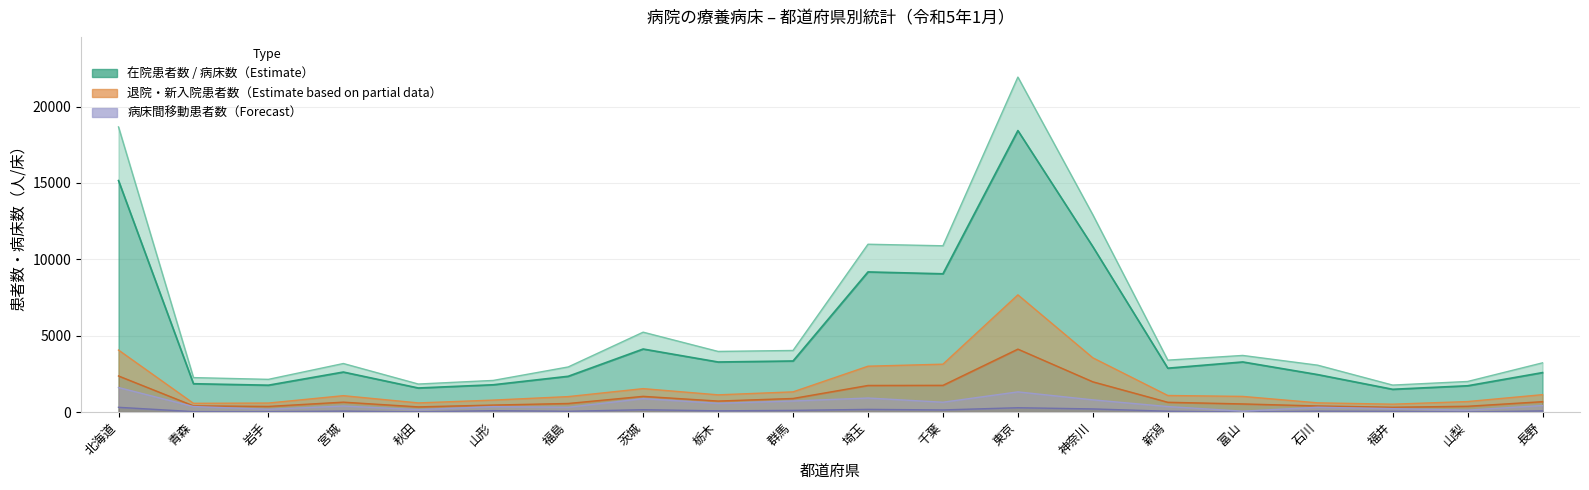

Rank the categories by 月末在院患者数 value from highest to lowest.

東京, 北海道, 神奈川, 埼玉, 千葉, 茨城, 群馬, 富山, 栃木, 新潟, 宮城, 長野, 石川, 福島, 青森, 山形, 岩手, 山梨, 秋田, 福井